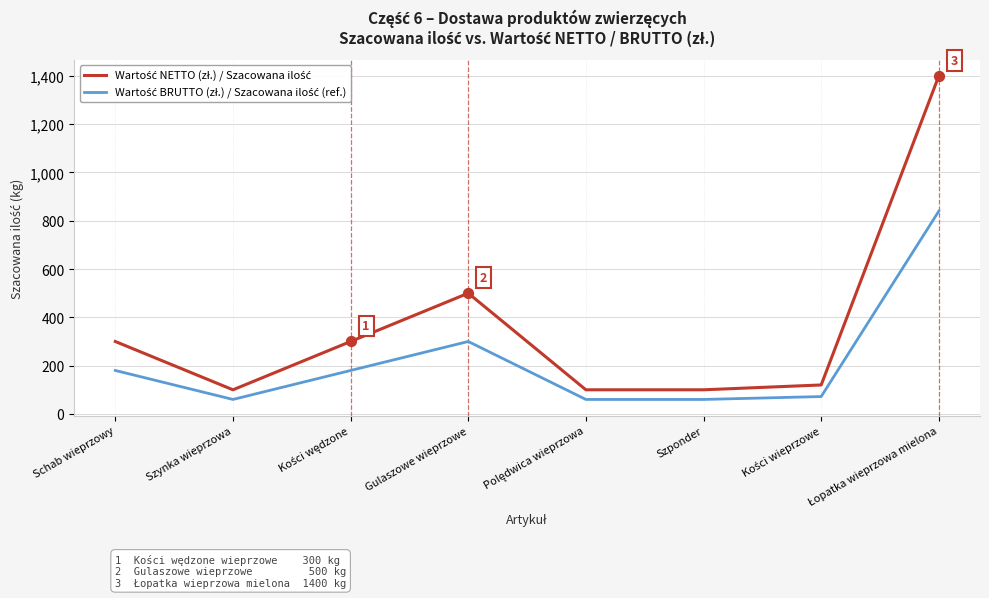

What is the total value across all series at Szynka wieprzowa?

160